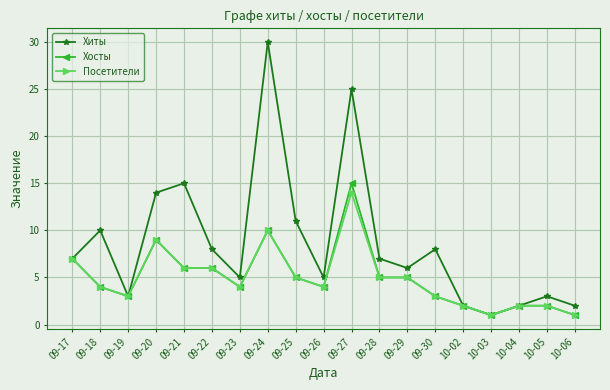

What is the highest value of the Хиты series?

30